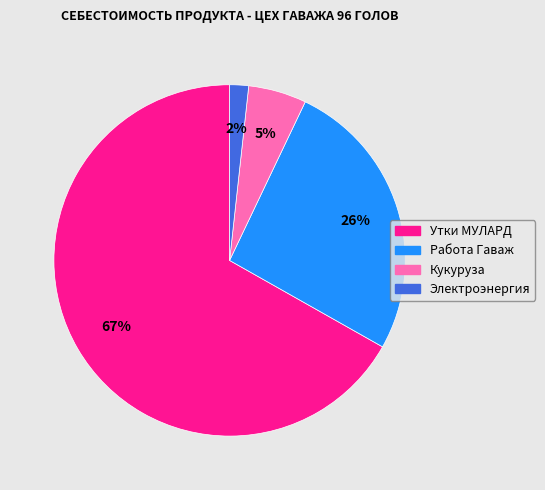

Which category has the smallest portion of the pie?

Электроэнергия